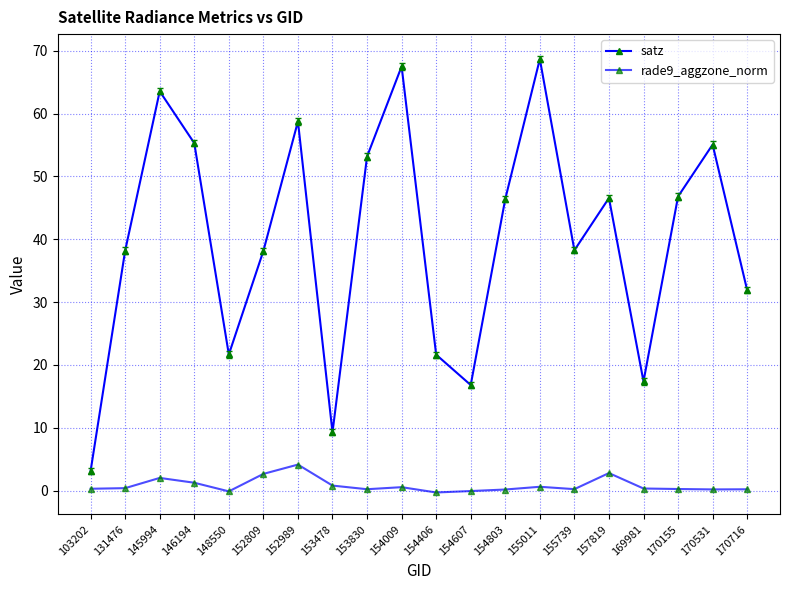

How many values in the satz series exceed 46?

10